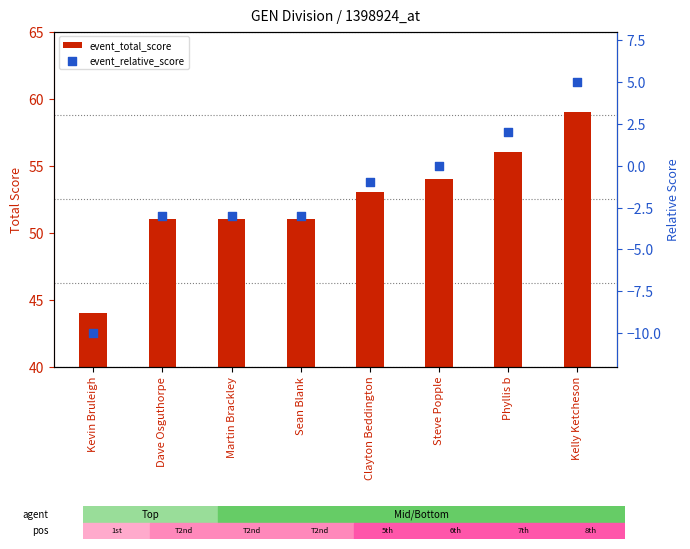

Which series reaches the minimum Y coordinate?

event_relative_score